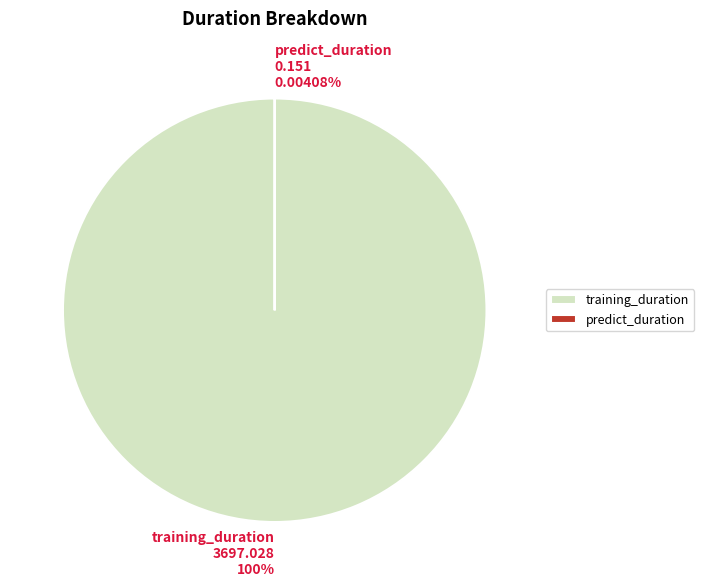

True or false: predict_duration accounts for 0% of the total.

True